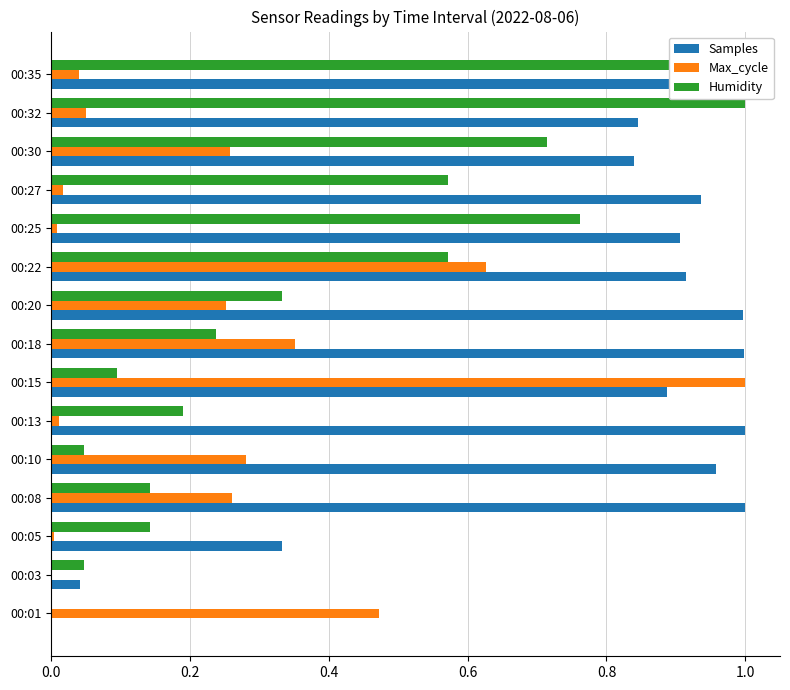

The value of Samples at 00:18 is 1.0. True or false?

True